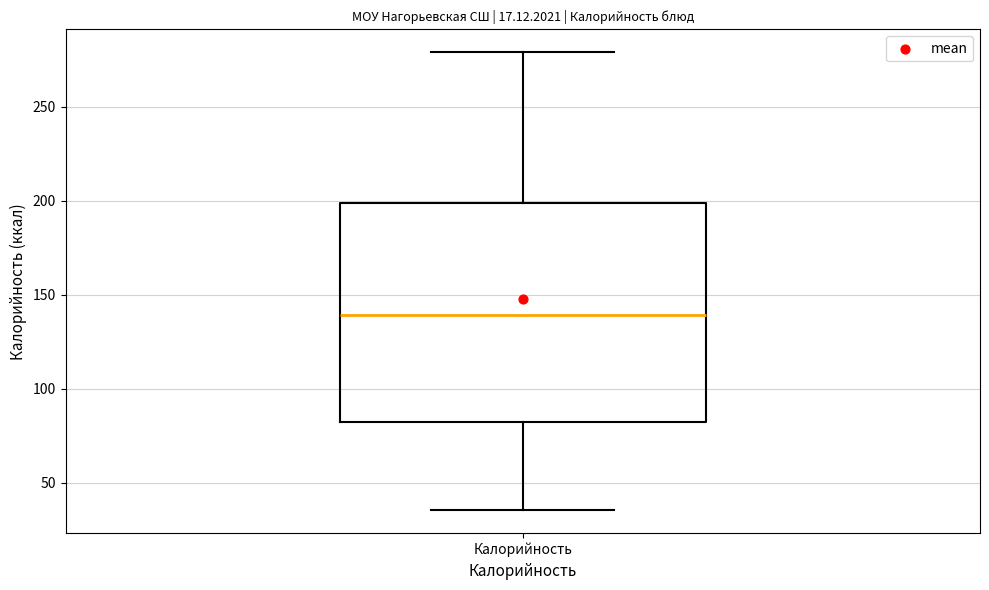

Where is the lower edge of the box for Калорийность on the y-axis? The values are not printed on the chart, so give them approximately, as read against the axis.

80